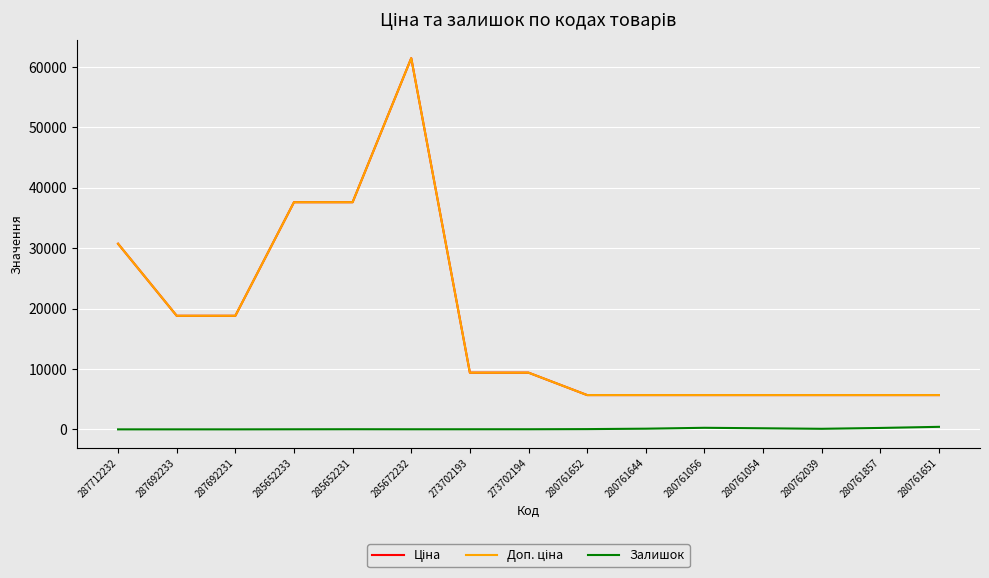

Where does the Ціна series first go above 9383?

287712232